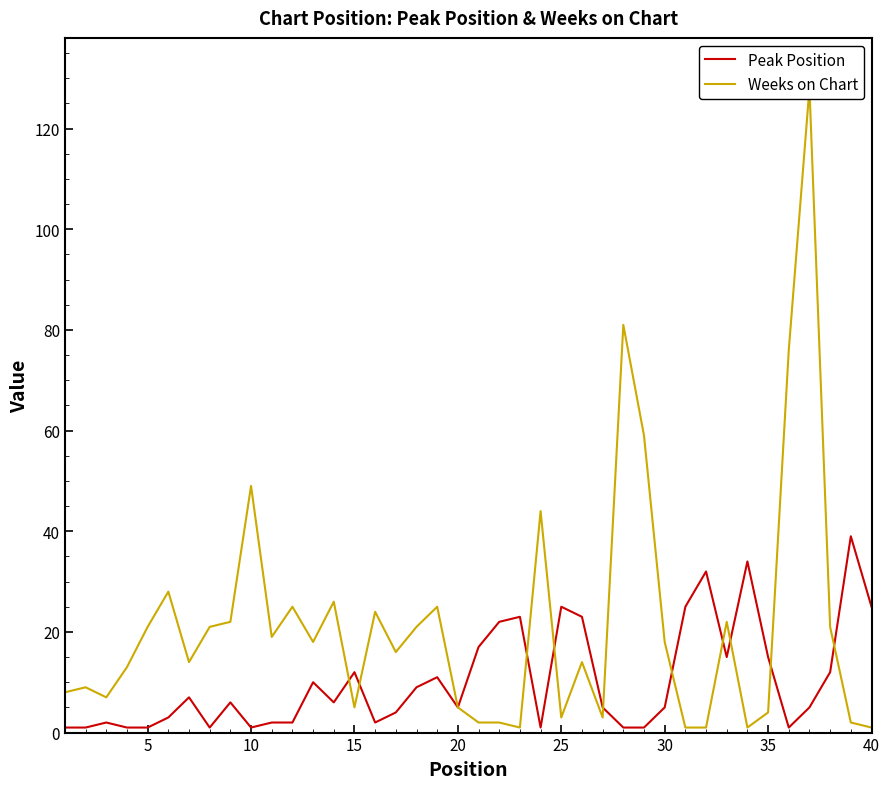

List the series in order of their overall mean, lowest first.

Peak Position, Weeks on Chart